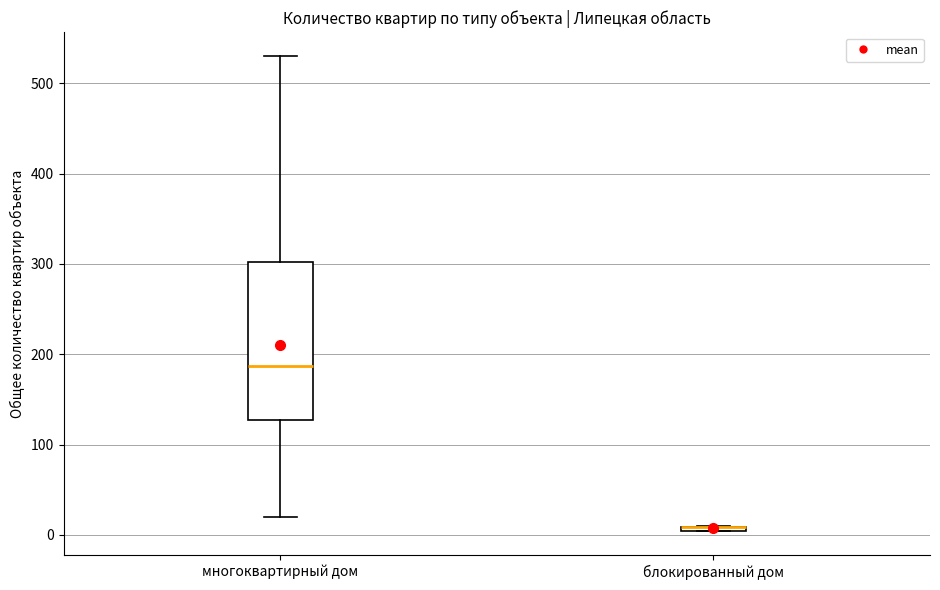

Where is the upper edge of the box for блокированный дом on the y-axis? The values are not printed on the chart, so give them approximately, as read against the axis.

10